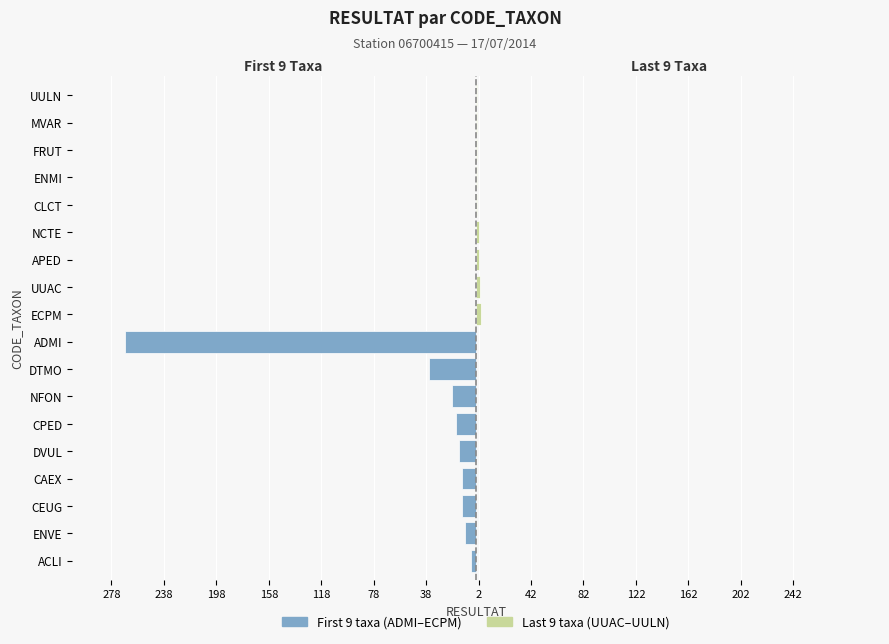

What is the difference between the highest and lowest values at 198?

13